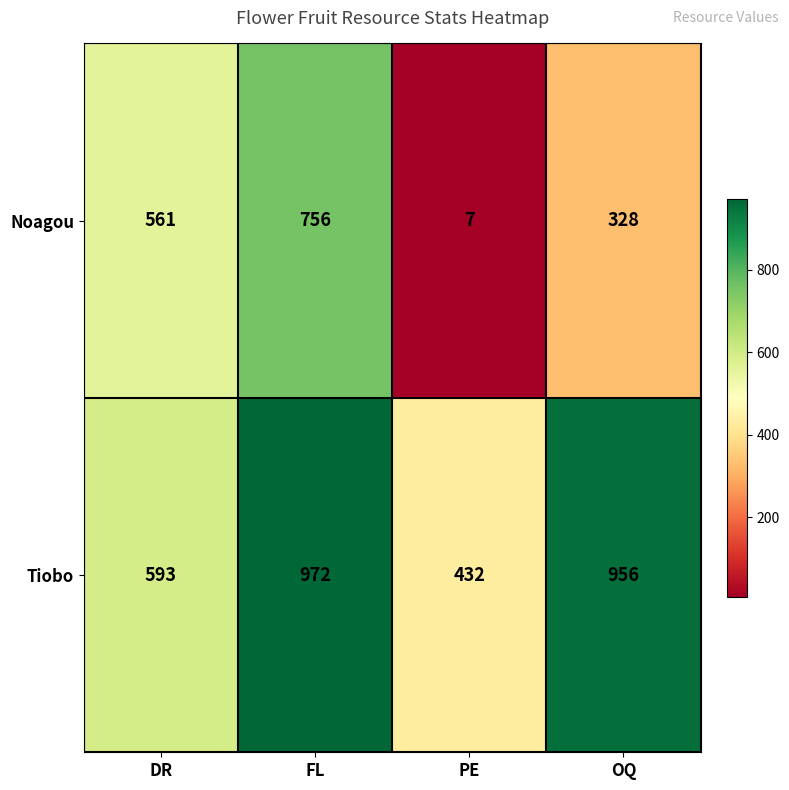

How many values in the Noagou series are below 561?

2